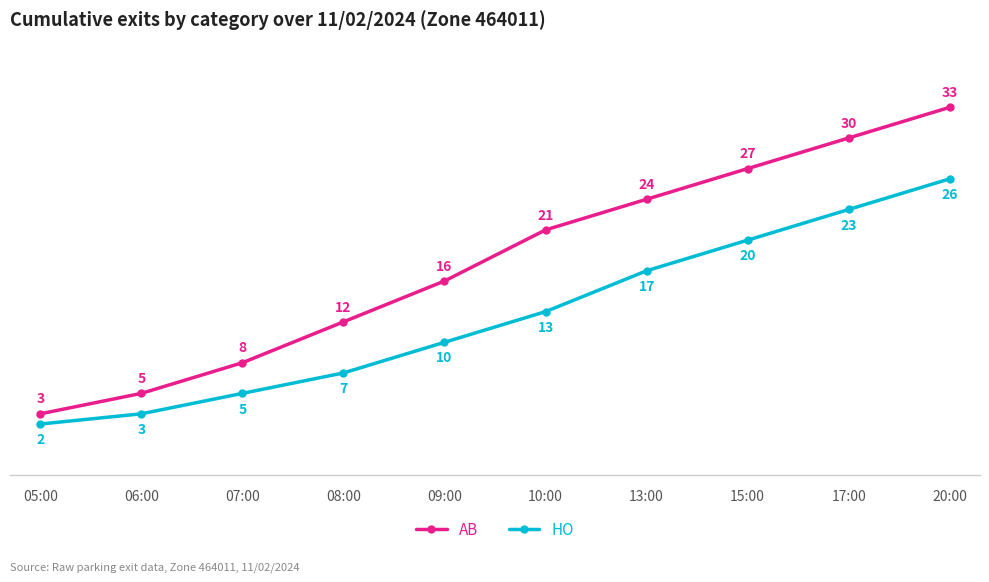

What is the difference between the HO values at 07:00 and 05:00?

3